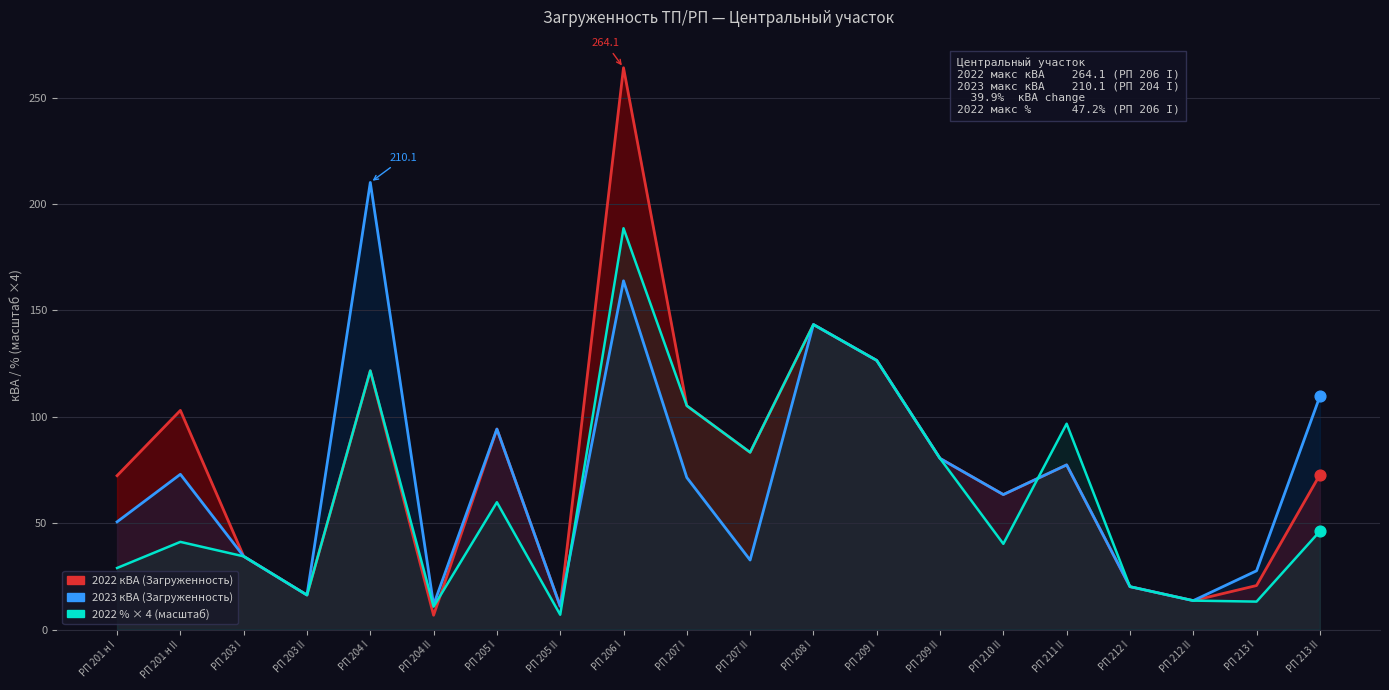

Which series reaches the maximum Y coordinate?

2022 кВА (Загруженность)